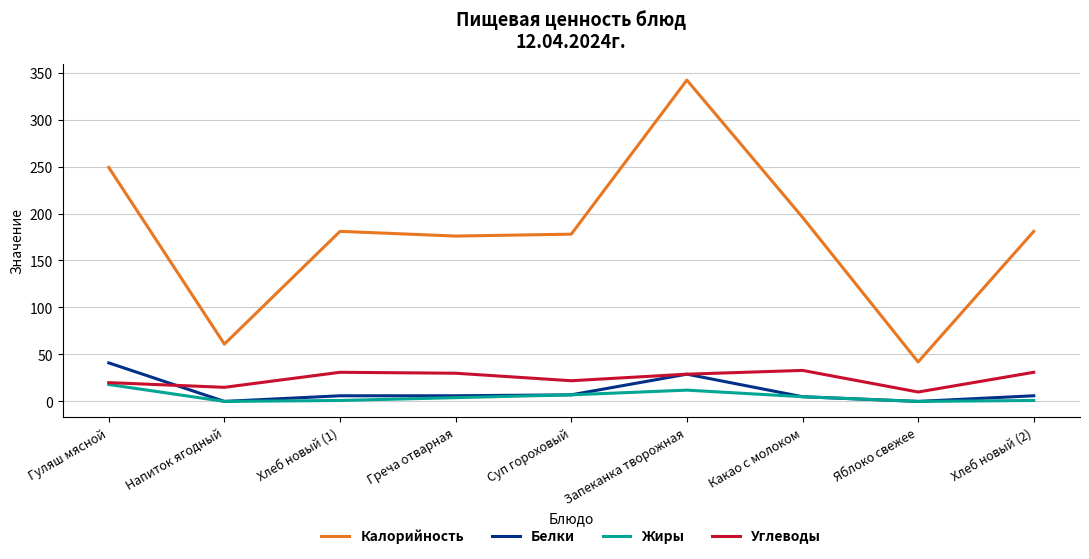

Which series has the widest spread of values?

Калорийность